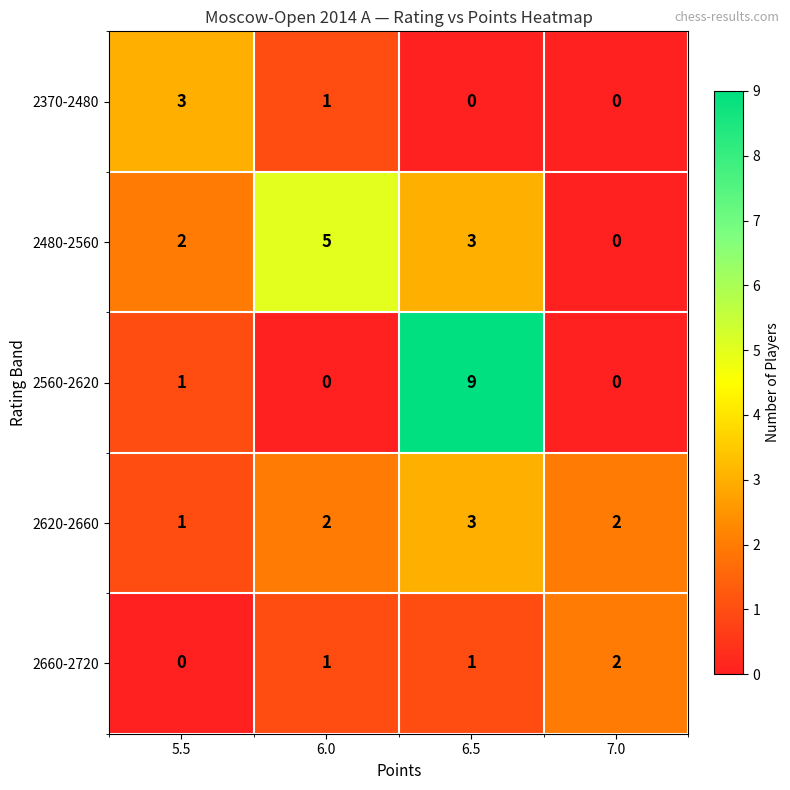

Which category has the highest value across all series?

6.5